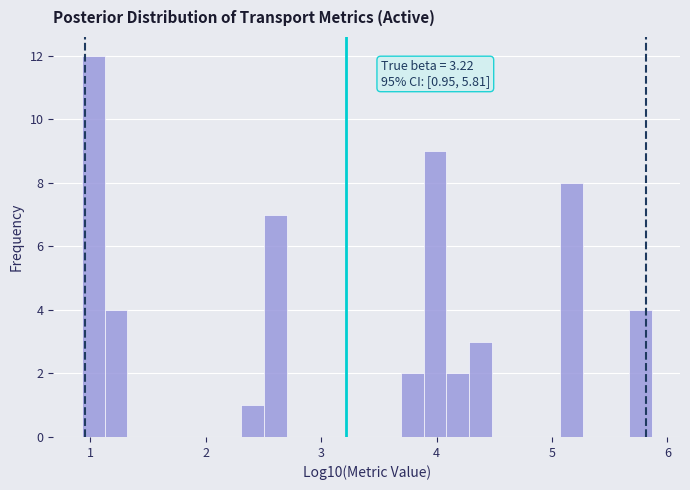

Around what value on the x-axis is the tallest bar? Give the approximate position of its centre, as read against the axis.

1.0